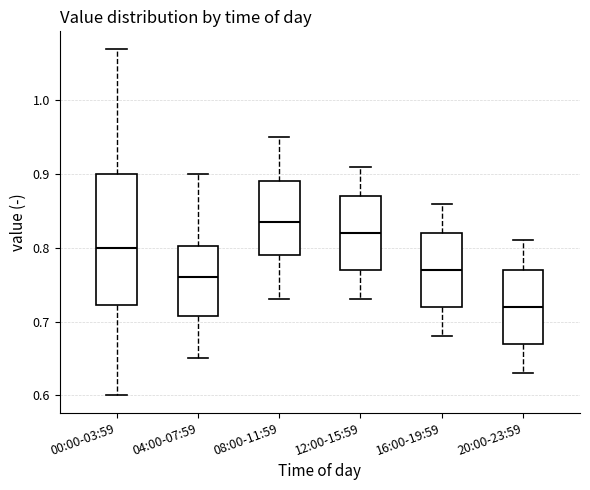

Reading left to right, read every box against the y-axis: the position of its median line, the range the box covers, and the ends of its whiskers. The values are not printed on the chart, so give them approximately, as read against the axis.

00:00-03:59: median 0.80, box 0.72 to 0.90, whiskers 0.60 to 1.07
04:00-07:59: median 0.76, box 0.71 to 0.80, whiskers 0.65 to 0.90
08:00-11:59: median 0.84, box 0.79 to 0.89, whiskers 0.73 to 0.95
12:00-15:59: median 0.82, box 0.77 to 0.87, whiskers 0.73 to 0.91
16:00-19:59: median 0.77, box 0.72 to 0.82, whiskers 0.68 to 0.86
20:00-23:59: median 0.72, box 0.67 to 0.77, whiskers 0.63 to 0.81